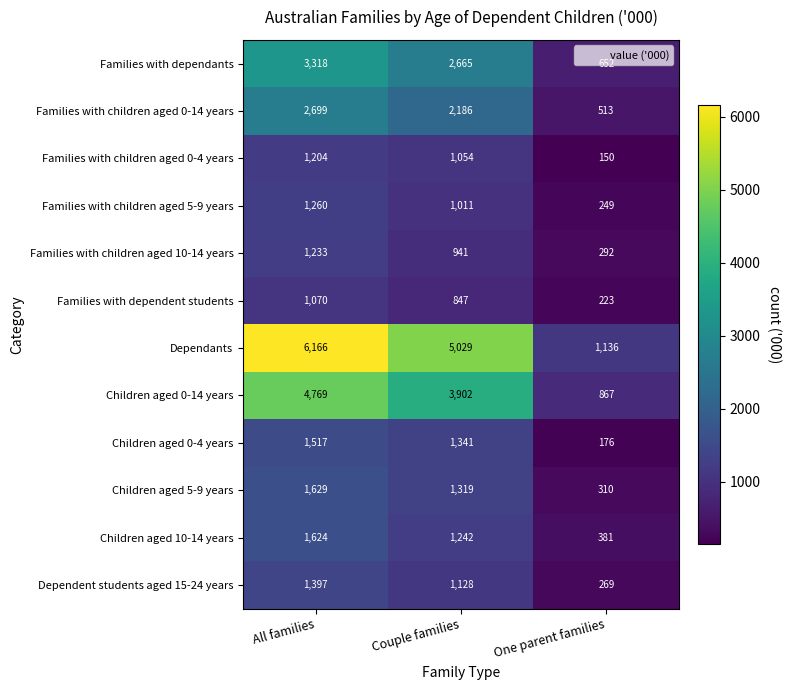

At how many categories does at least one series exceed 4659?

2